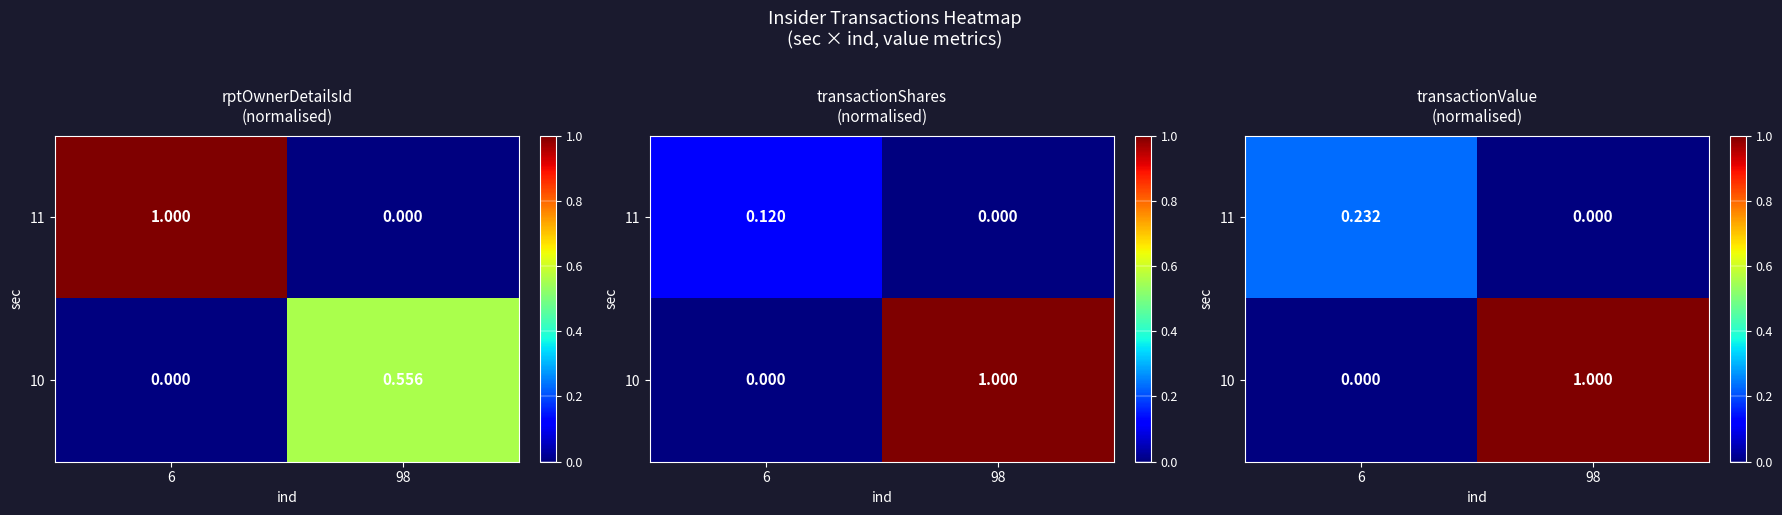

Rank the categories by 11 value from lowest to highest.

98, 6